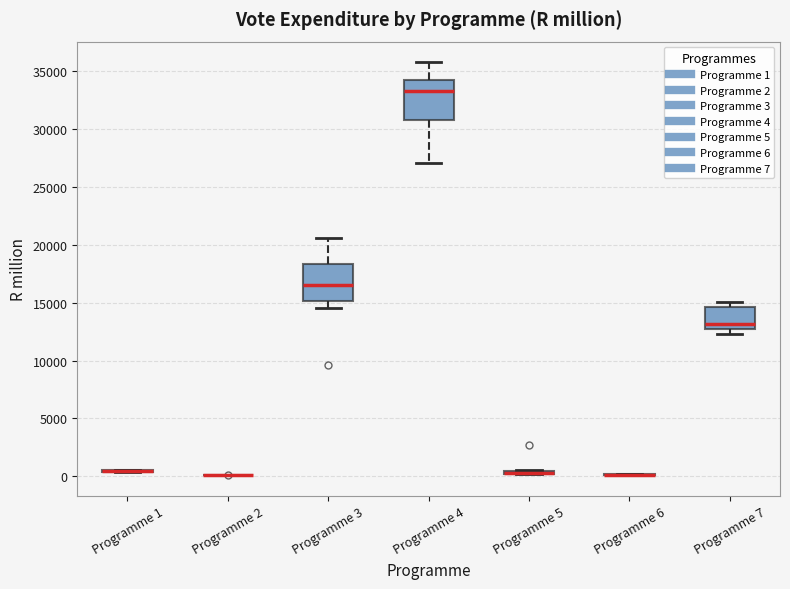

Where is the lower edge of the box for Programme 4 on the y-axis? The values are not printed on the chart, so give them approximately, as read against the axis.

31000